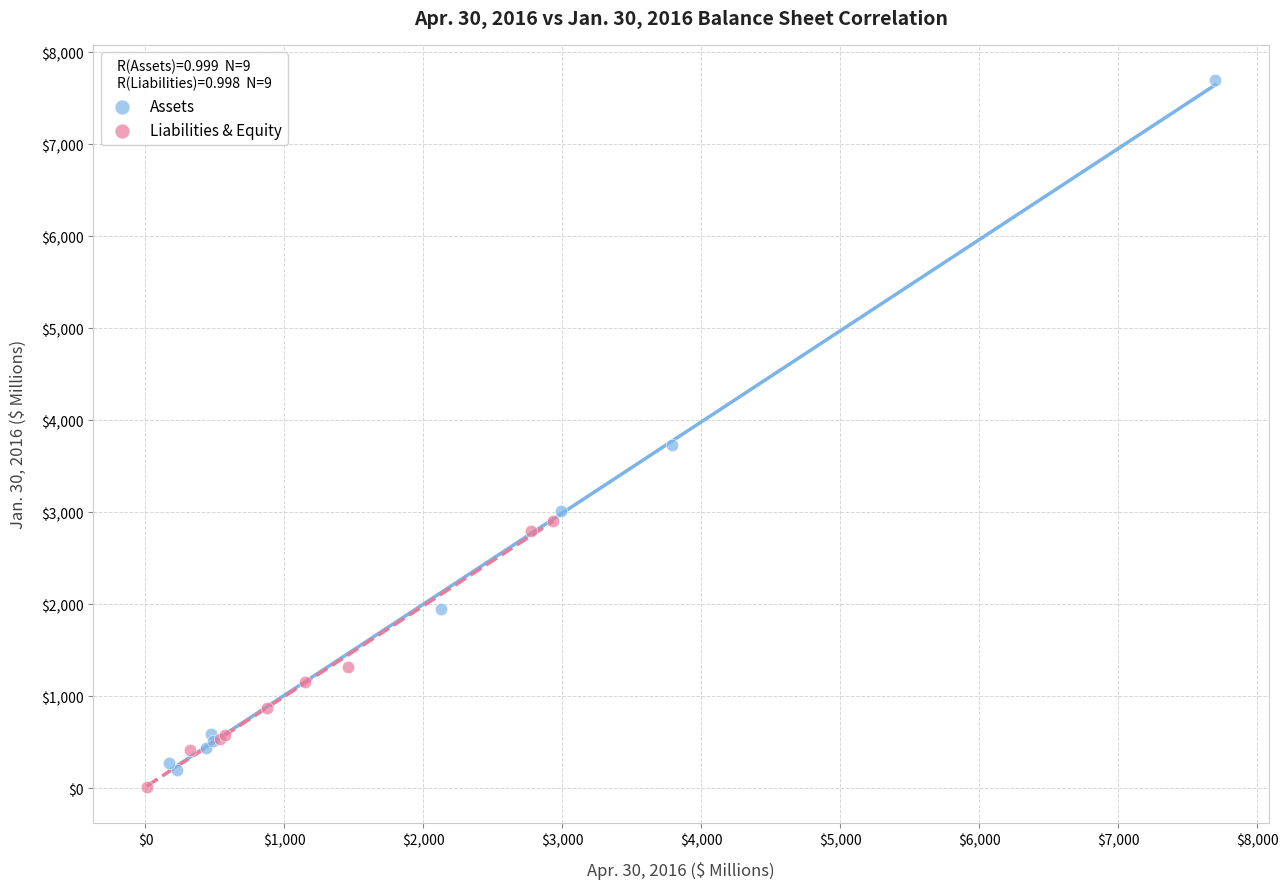

Which series has the largest Y range (max minus min)?

Assets